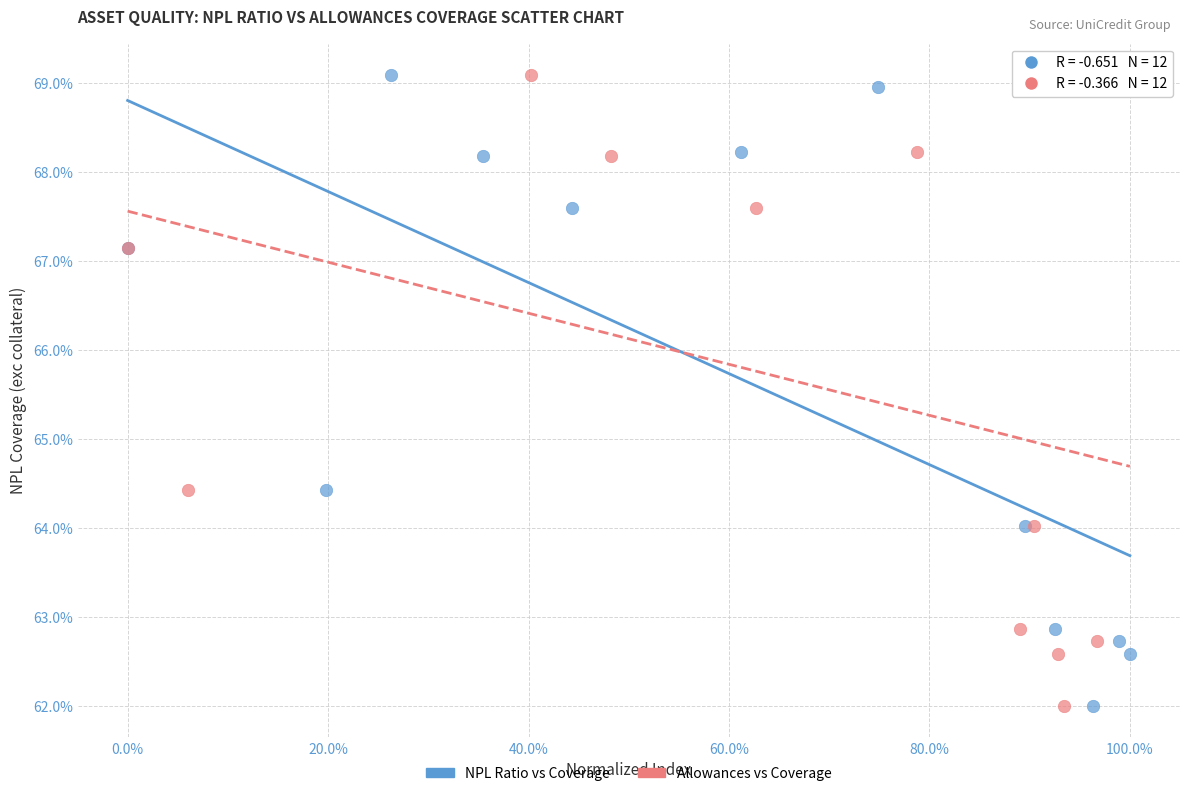

What are all the series names shown in the legend?

NPL Ratio vs Coverage, Allowances vs Coverage